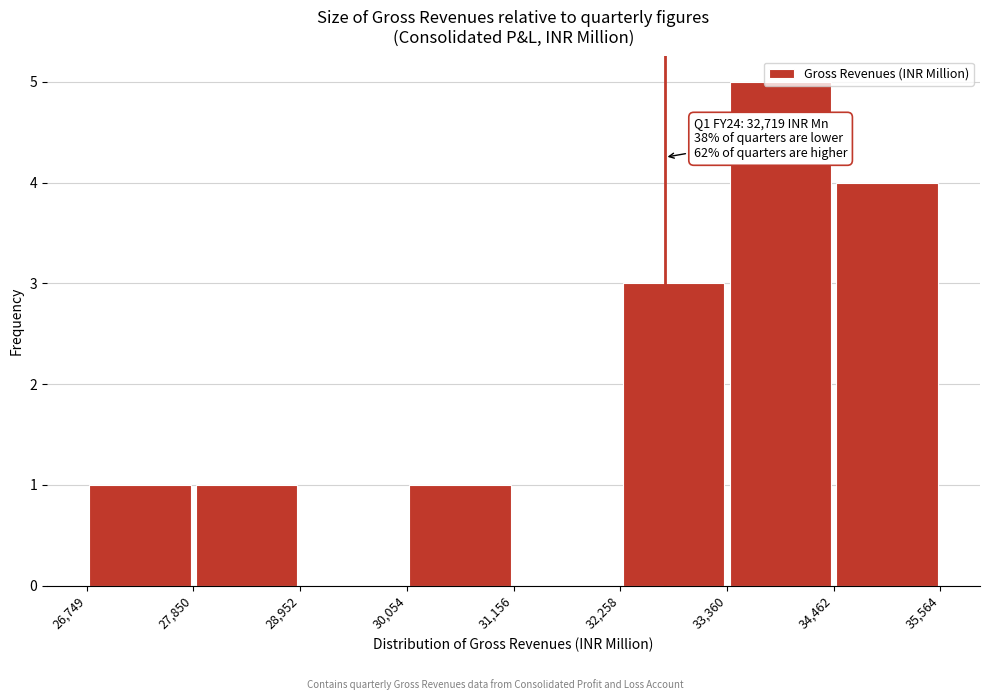

Which range on the x-axis has the tallest bar?

33,360 to 34,462